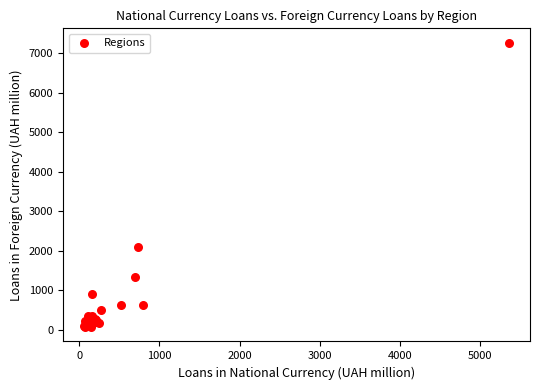

What Y value in the scatter plot is closest to 3664?

2106.3